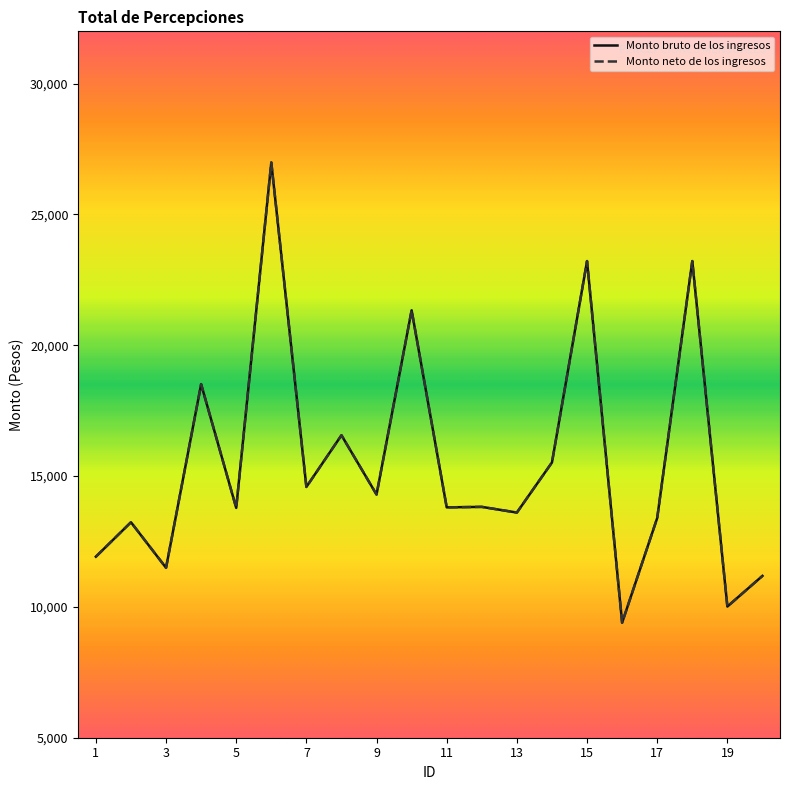

Reading left to right, transcribe all the data shown in this chart.

Monto bruto de los ingresos: 11919.8	13235.8	11494.8	18512.2	13785.0	26986.1	14585.5	16561.3	14295.5	21337.0	13804.7	13823.4	13606.3	15520.4	23218.0	9396.6	13397.5	23218.4	10013.8	11185.4
Monto neto de los ingresos: 11919.8	13235.8	11494.8	18512.2	13785.0	26986.1	14585.5	16561.3	14295.5	21337.0	13804.7	13823.4	13606.3	15520.4	23218.0	9396.6	13397.5	23218.4	10013.8	11185.4